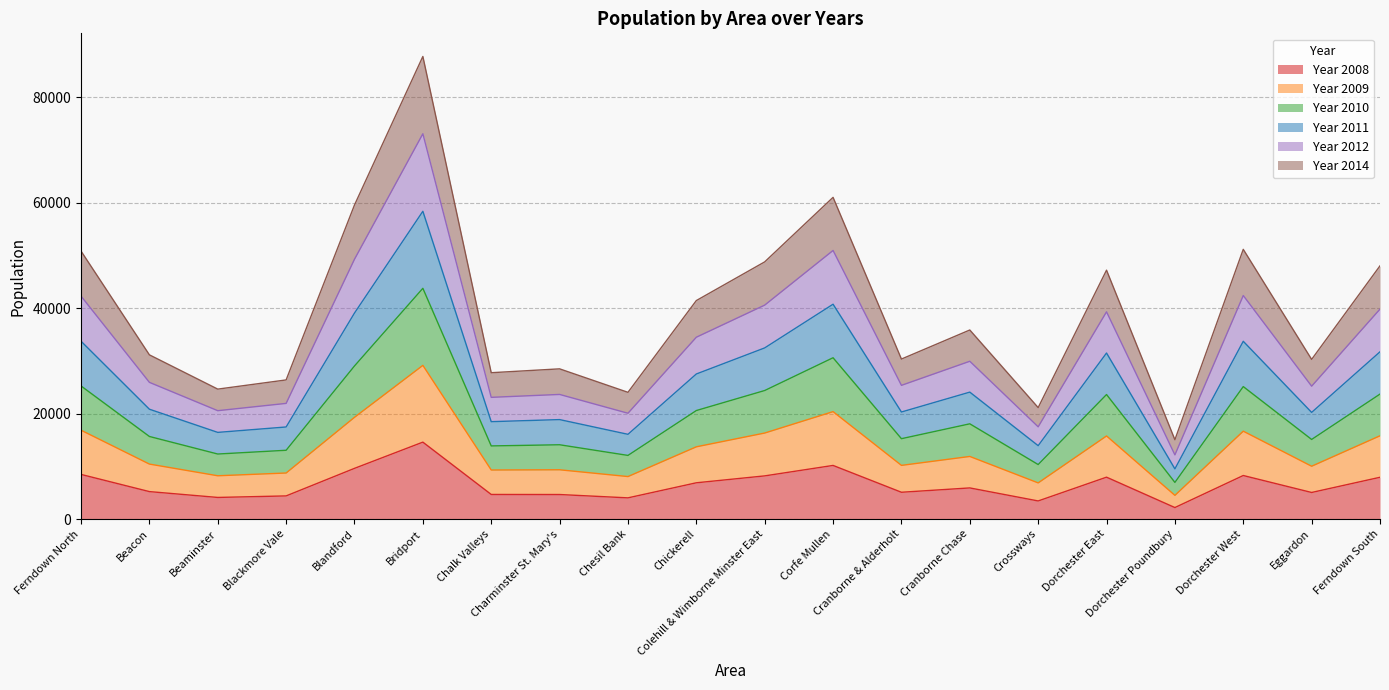

Which series has the widest spread of values?

Year 2011